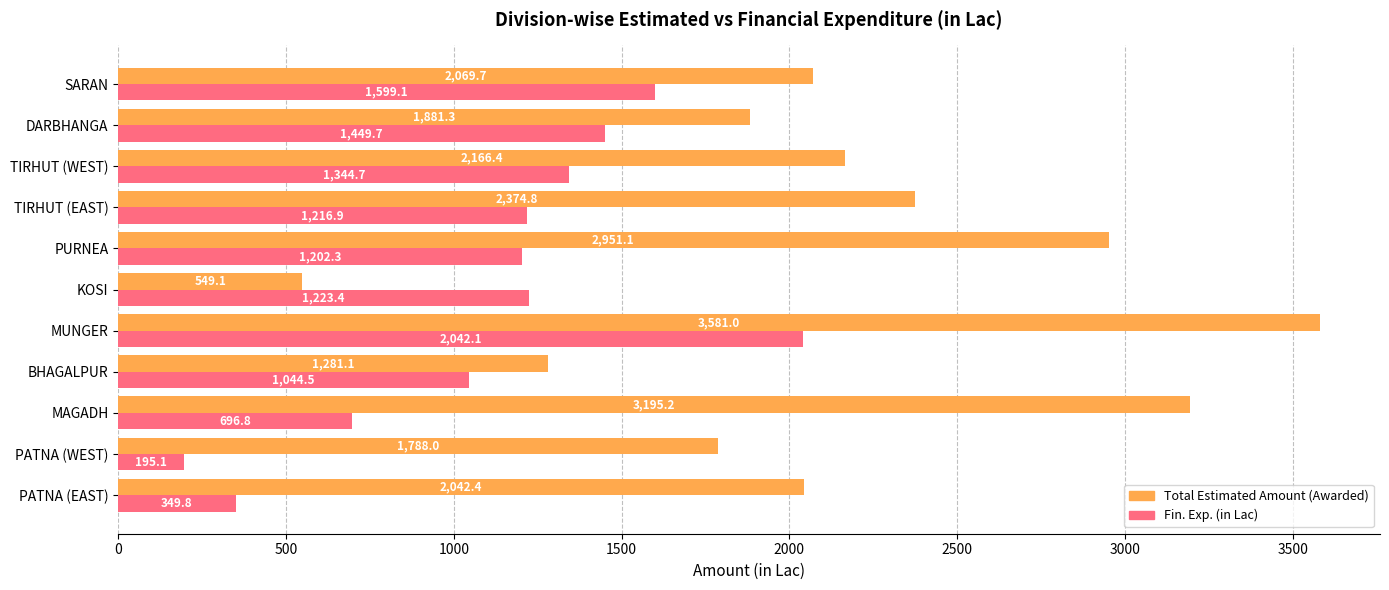

Which series has the largest total across all categories?

Total Estimated Amount (Awarded)